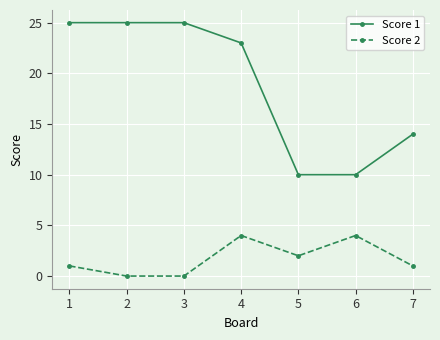

At which label is Score 2 closest to 2?

5